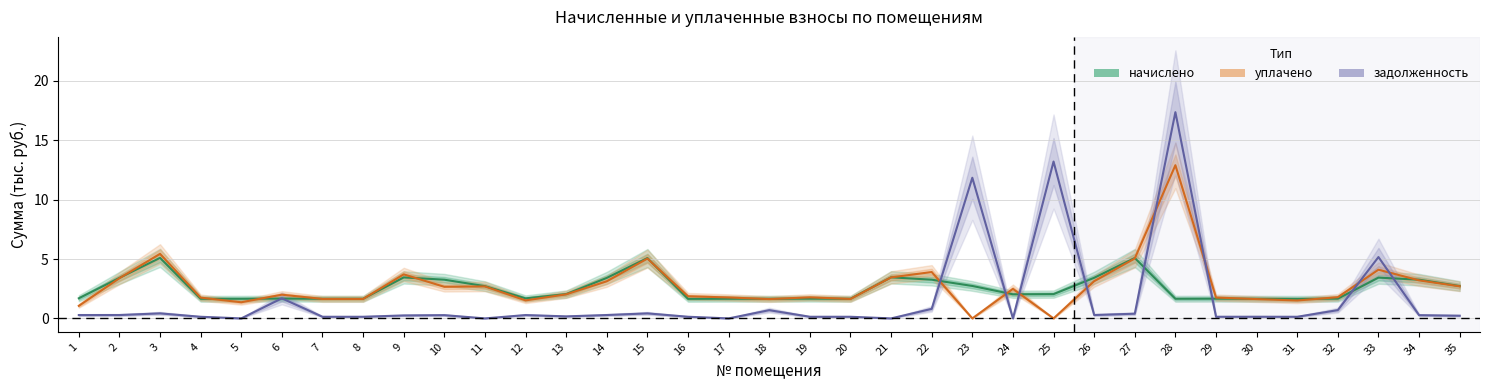

How many intersections are there between начислено and уплачено?

18